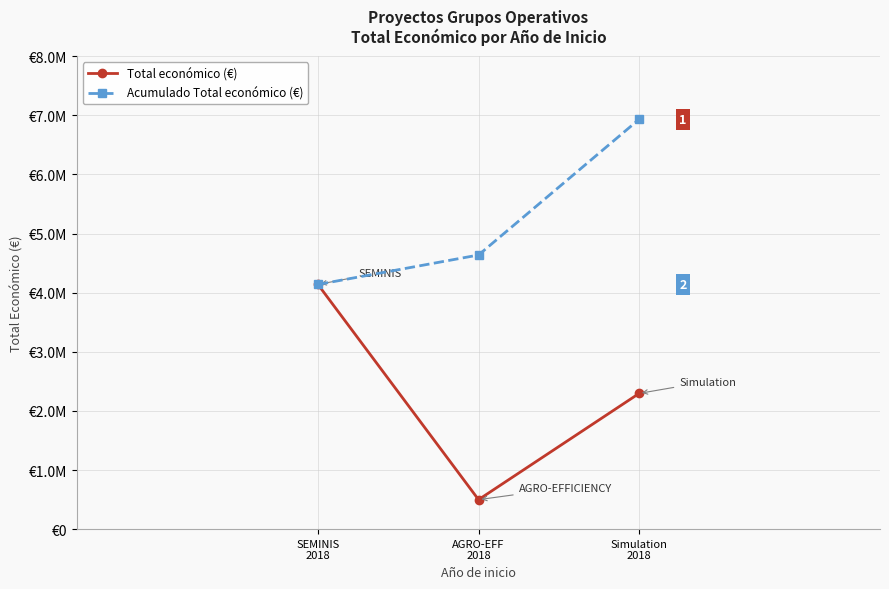

Does the chart have visible grid lines?

Yes